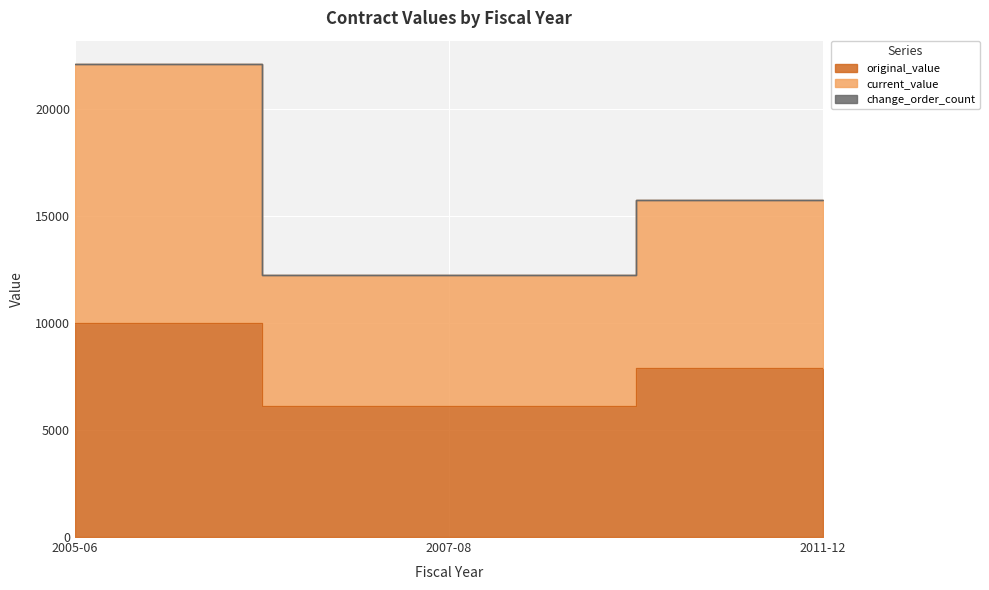

What is the label of the 3rd point from the left?

2011-12